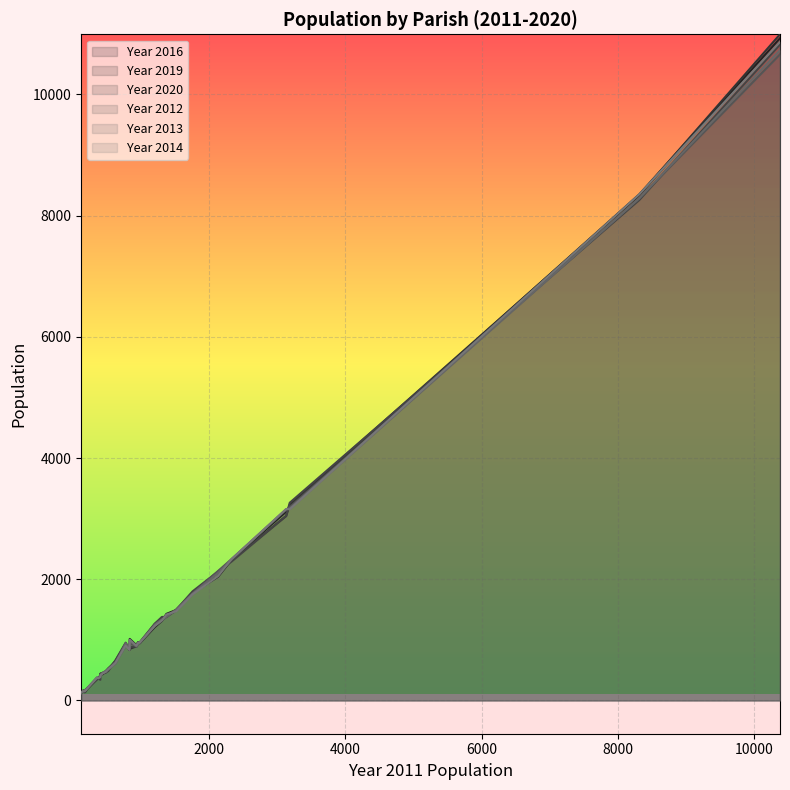

True or false: Year 2013 has more than 0 interior local peaks.

True